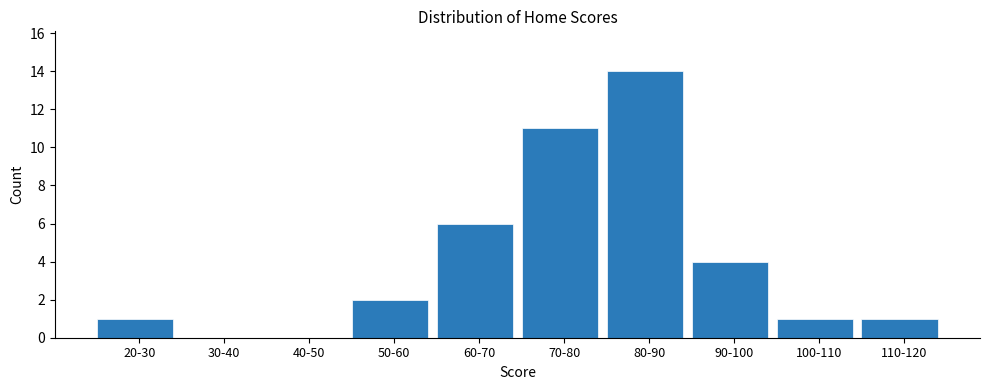

Reading left to right, extract all data points from this chart.

20-30=1	30-40=0	40-50=0	50-60=2	60-70=6	70-80=11	80-90=14	90-100=4	100-110=1	110-120=1